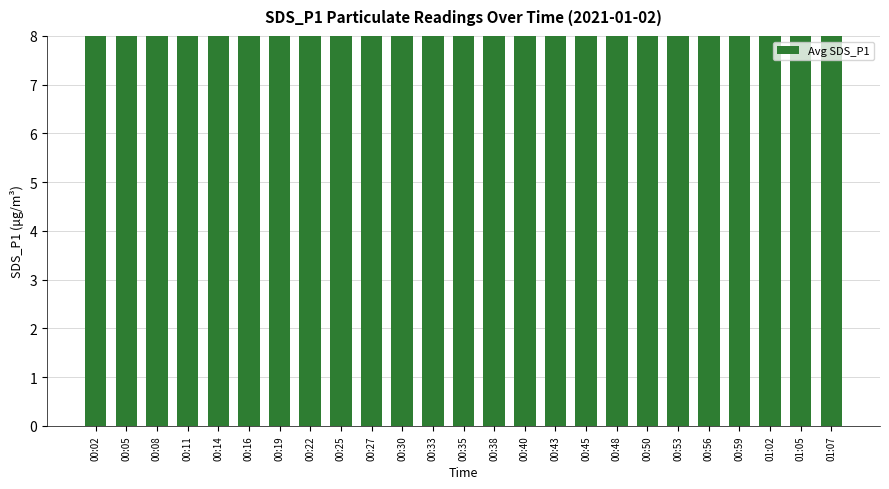

What is the label of the 11th bar from the left?

00:30